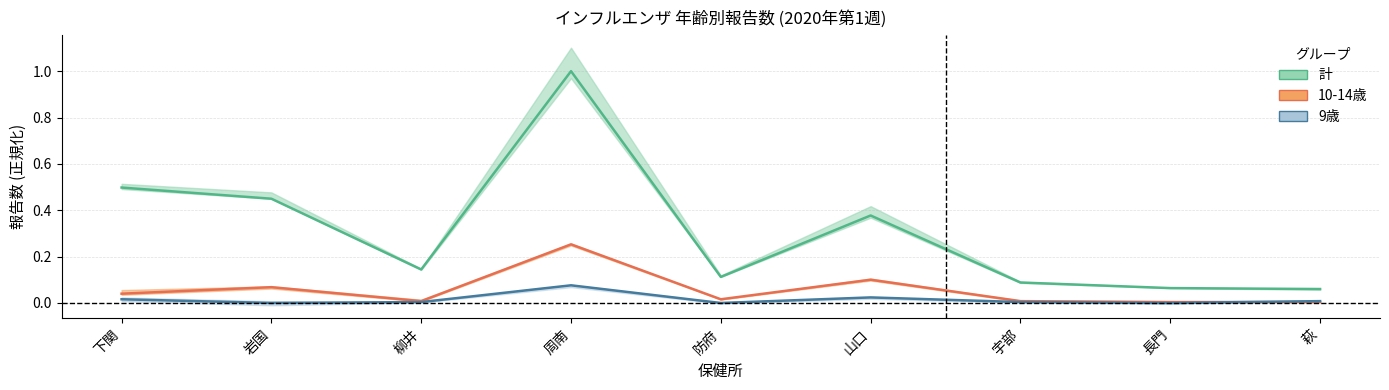

What is the average value of the 10-14歳 series?

0.1